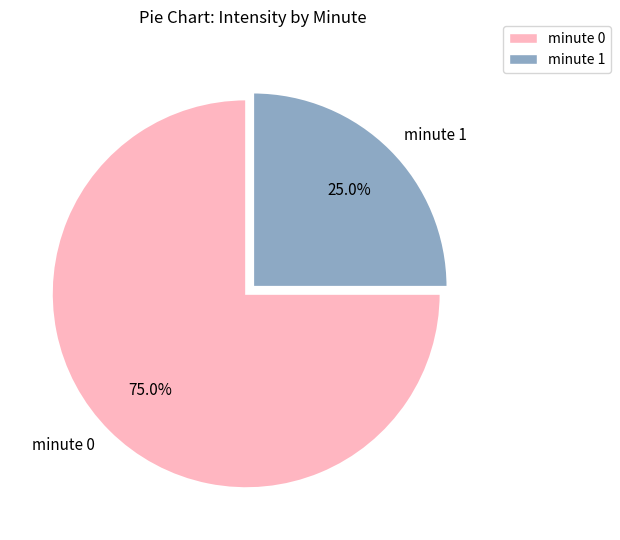

What is the ratio of the value at minute 0 to the value at minute 1?

3.0